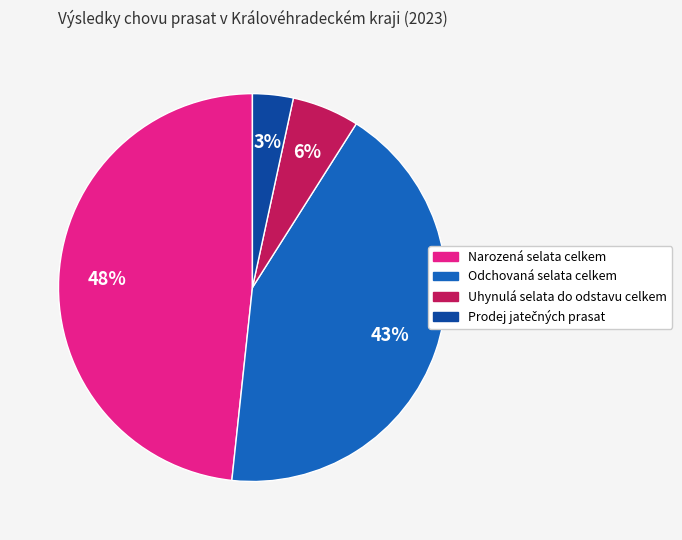

How many segments does this pie chart have?

4